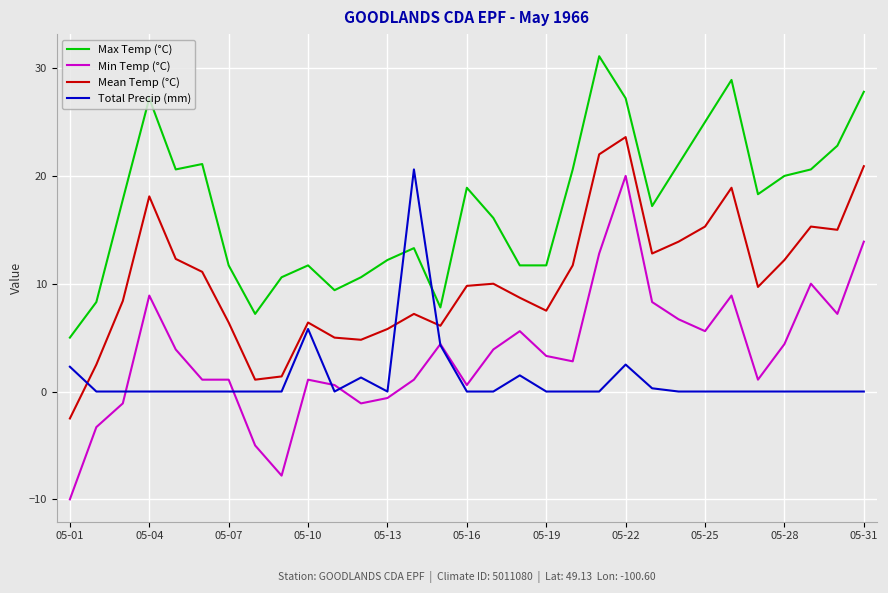

Which series has the widest spread of values?

Min Temp (°C)